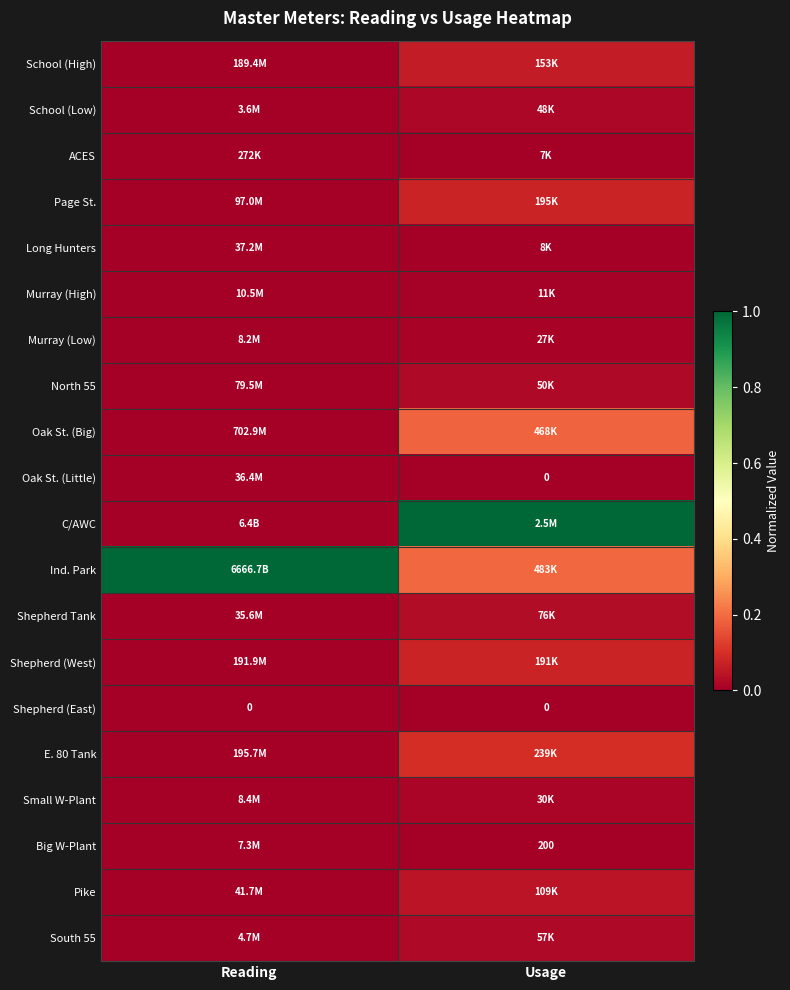

The value of E. 80 Tank at Reading is 0.0. True or false?

False